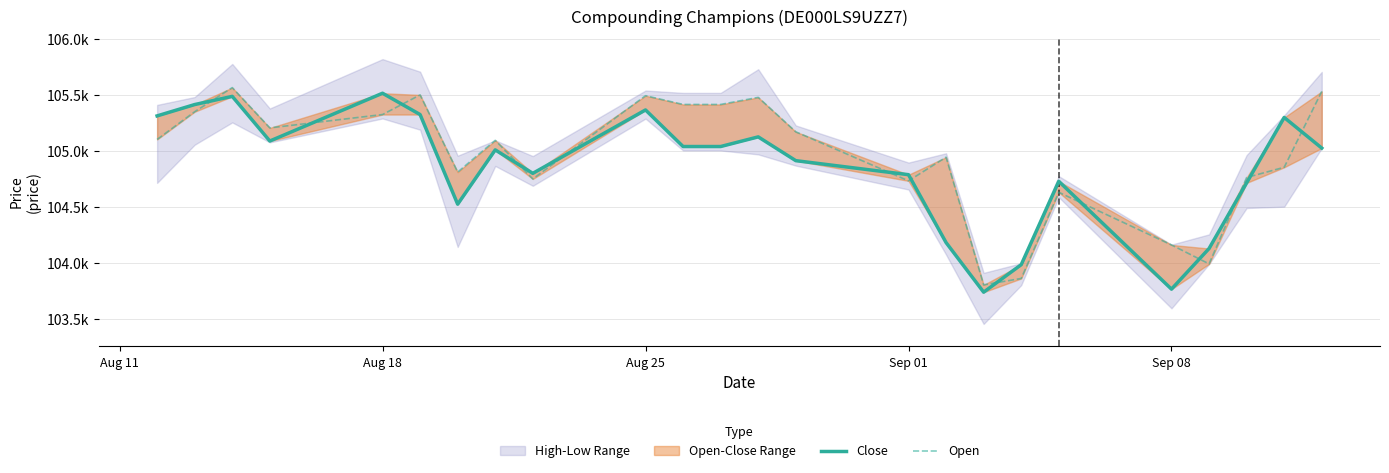

What is the lowest value of the Close series?

103740